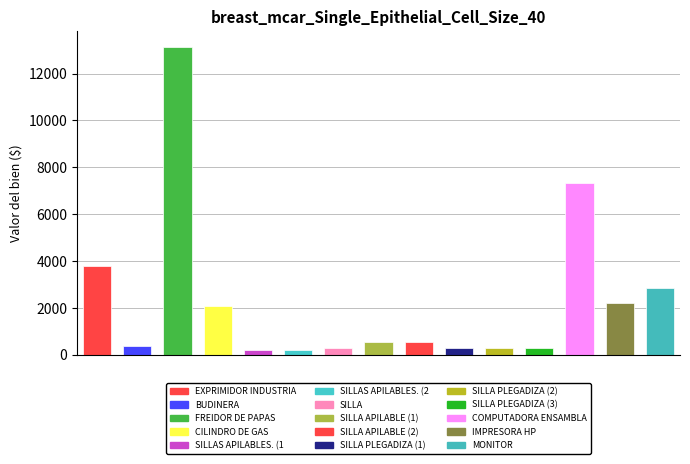

List the labels in order of value, largest first.

FREIDOR DE PAPAS, COMPUTADORA ENSAMBLADA, EXPRIMIDOR INDUSTRIAL, MONITOR, IMPRESORA HP, CILINDRO DE GAS, SILLA APILABLE (1), SILLA APILABLE (2), BUDINERA, SILLA PLEGADIZA (1), SILLA PLEGADIZA (2), SILLA PLEGADIZA (3), SILLA, SILLAS APILABLES. (1), SILLAS APILABLES. (2)